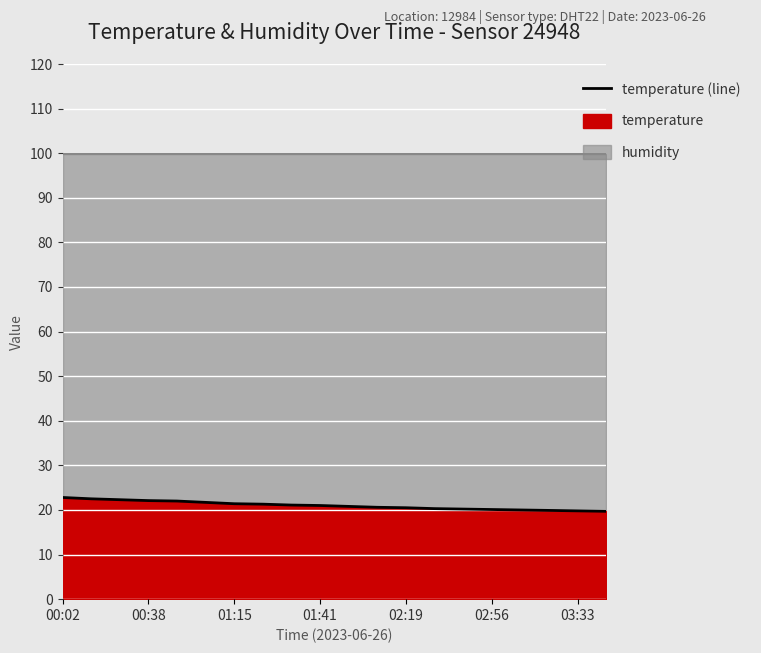

What is the sum of all values?

420.1